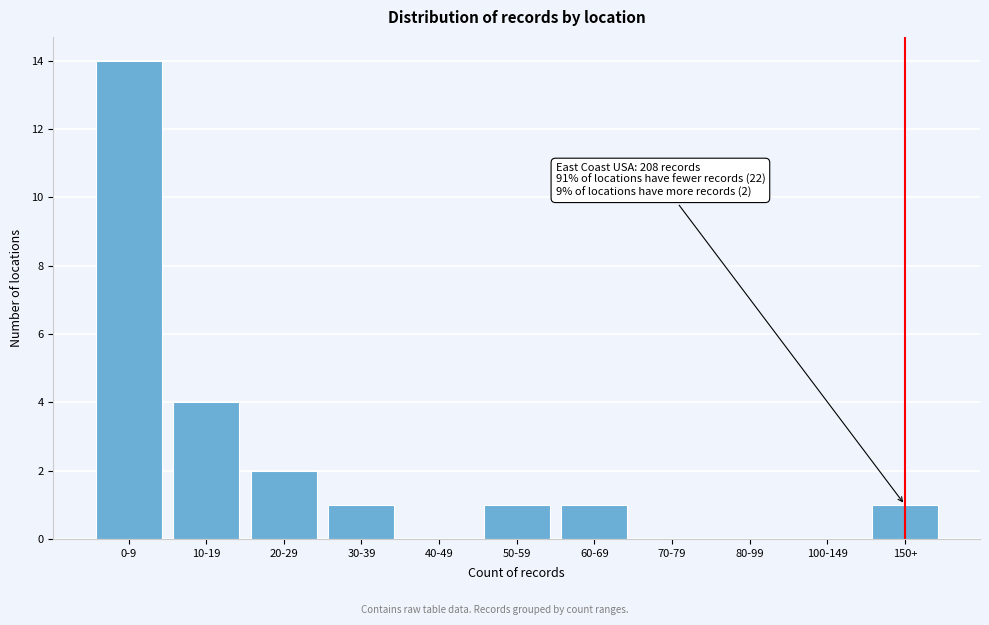

Reading left to right, extract all data points from this chart.

0-9=14	10-19=4	20-29=2	30-39=1	40-49=0	50-59=1	60-69=1	70-79=0	80-99=0	100-149=0	150+=1